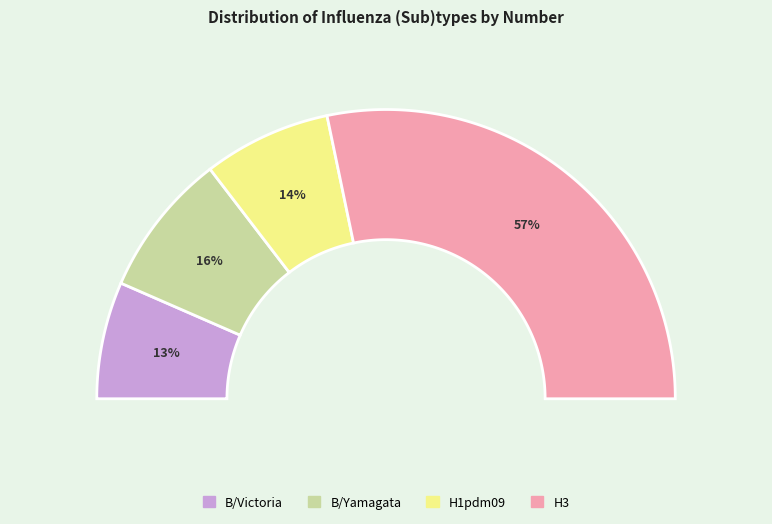

How many slices are in this pie chart?

4